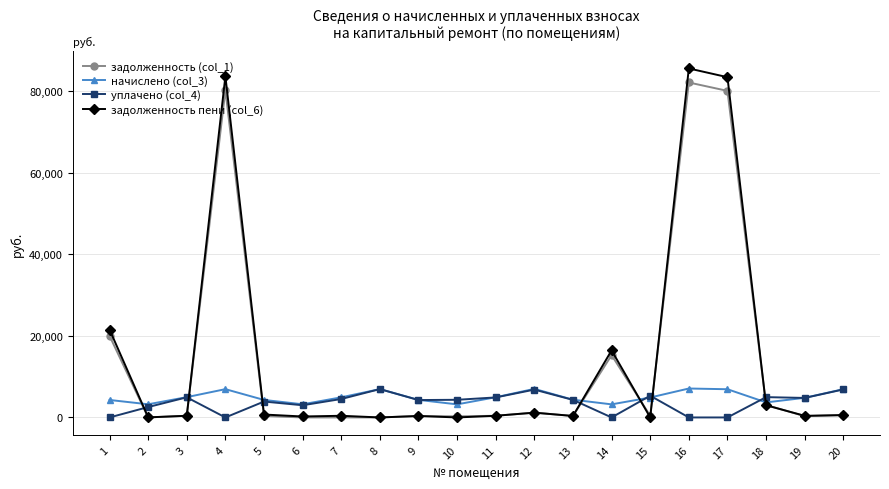

What is the difference between the second highest and minimum values in the задолженность пени (col_6) series?

83638.8